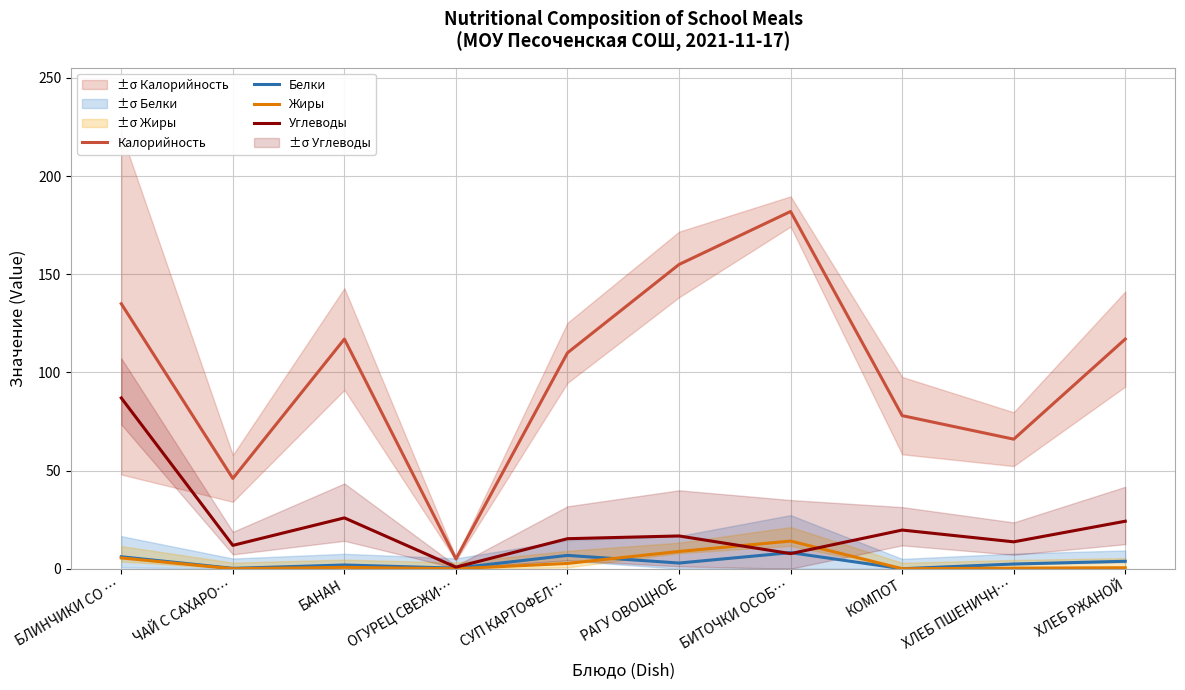

What is the label of the 7th point from the left?

БИТОЧКИ ОСОБ…